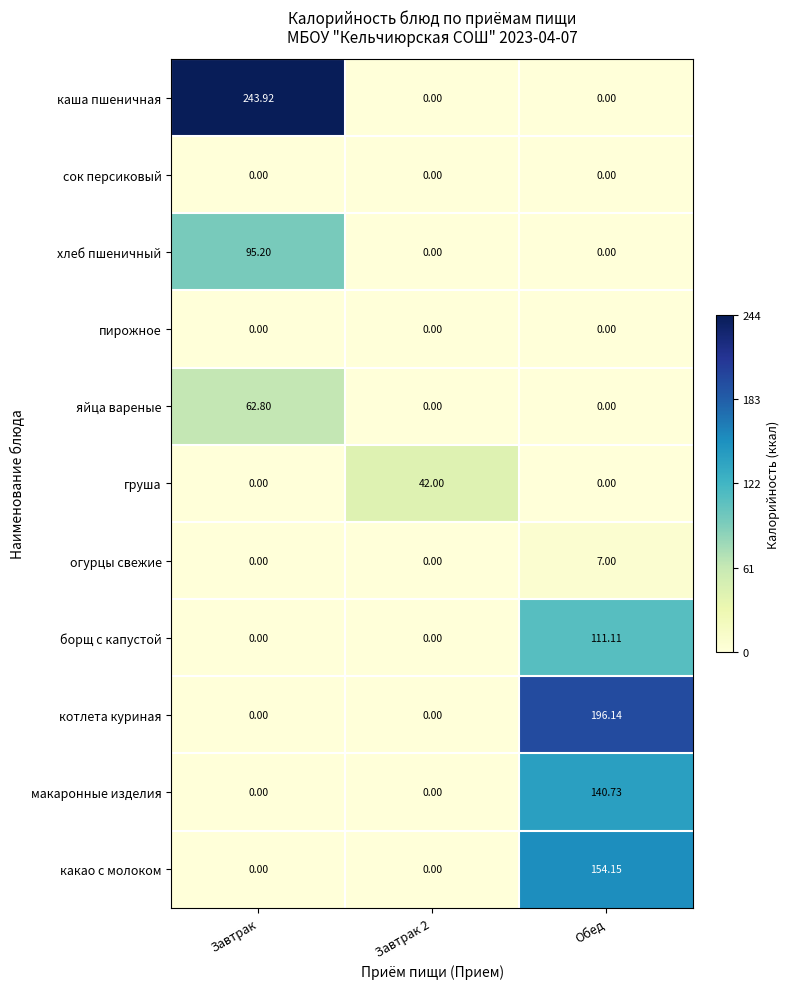

Which series has the largest range (max minus min)?

каша пшеничная